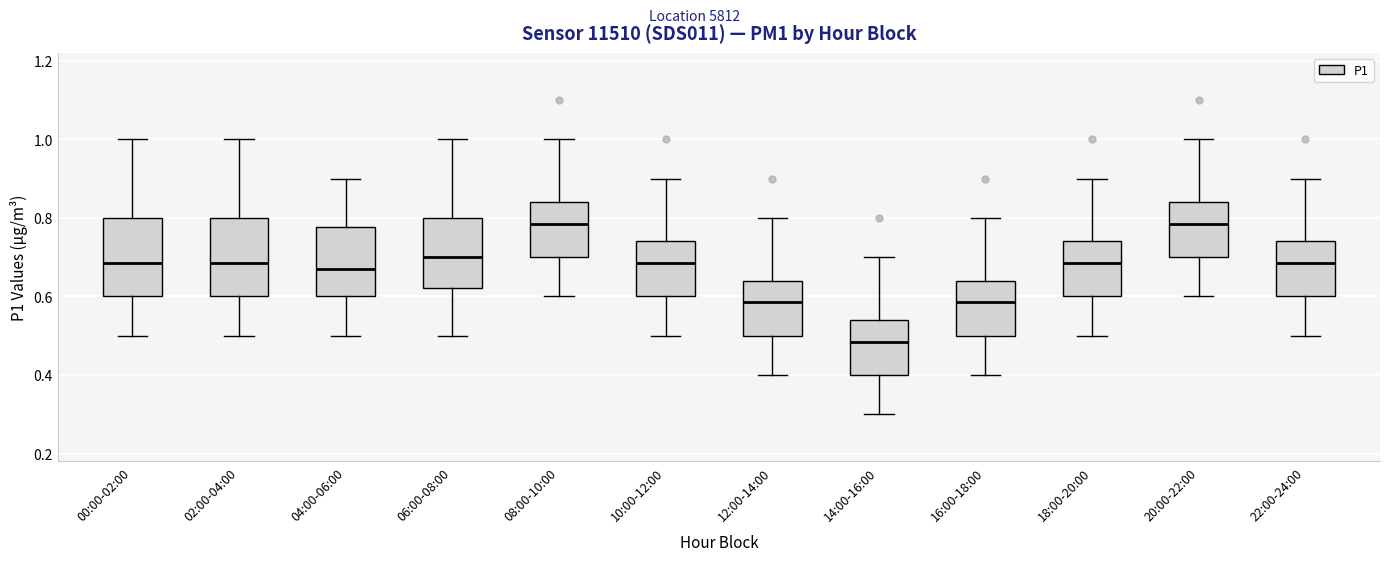

Reading left to right, read every box against the y-axis: the position of its median line, the range the box covers, and the ends of its whiskers. The values are not printed on the chart, so give them approximately, as read against the axis.

00:00-02:00: median 0.68, box 0.60 to 0.80, whiskers 0.50 to 1.00
02:00-04:00: median 0.68, box 0.60 to 0.80, whiskers 0.50 to 1.00
04:00-06:00: median 0.68, box 0.60 to 0.78, whiskers 0.50 to 0.90
06:00-08:00: median 0.70, box 0.62 to 0.80, whiskers 0.50 to 1.00
08:00-10:00: median 0.78, box 0.70 to 0.84, whiskers 0.60 to 1.00
10:00-12:00: median 0.68, box 0.60 to 0.74, whiskers 0.50 to 0.90
12:00-14:00: median 0.58, box 0.50 to 0.64, whiskers 0.40 to 0.80
14:00-16:00: median 0.48, box 0.40 to 0.54, whiskers 0.30 to 0.70
16:00-18:00: median 0.58, box 0.50 to 0.64, whiskers 0.40 to 0.80
18:00-20:00: median 0.68, box 0.60 to 0.74, whiskers 0.50 to 0.90
20:00-22:00: median 0.78, box 0.70 to 0.84, whiskers 0.60 to 1.00
22:00-24:00: median 0.68, box 0.60 to 0.74, whiskers 0.50 to 0.90